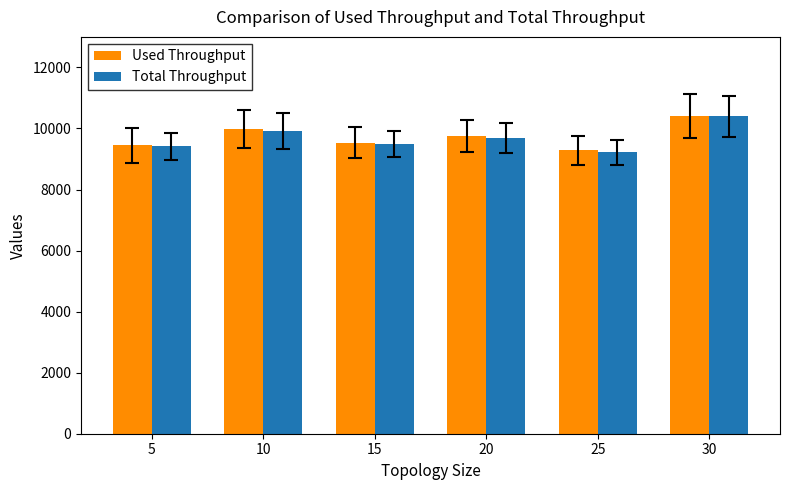

What is the minimum value shown in the chart?

9213.3